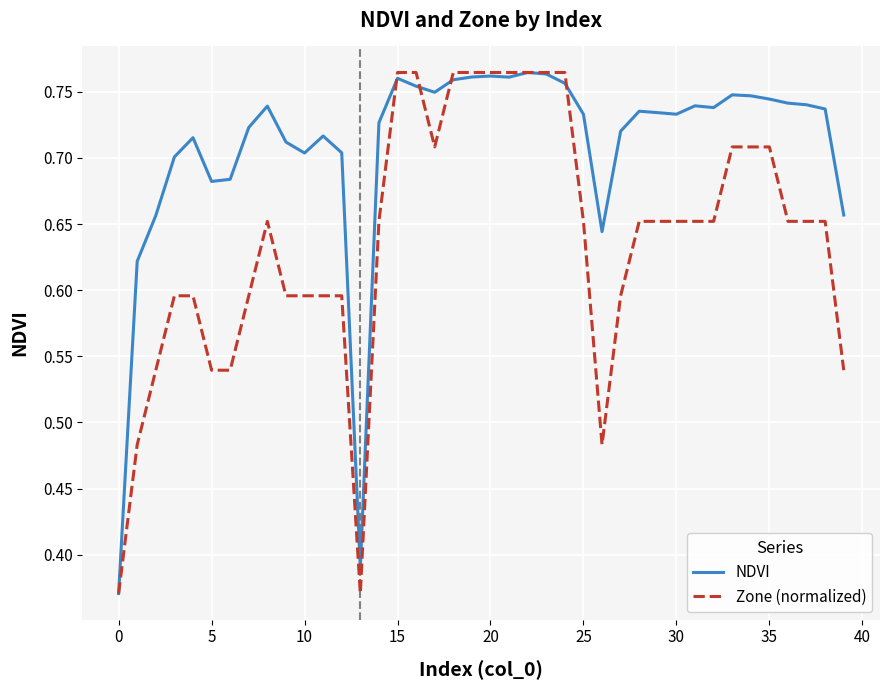

List the series in order of their overall mean, lowest first.

Zone (normalized), NDVI